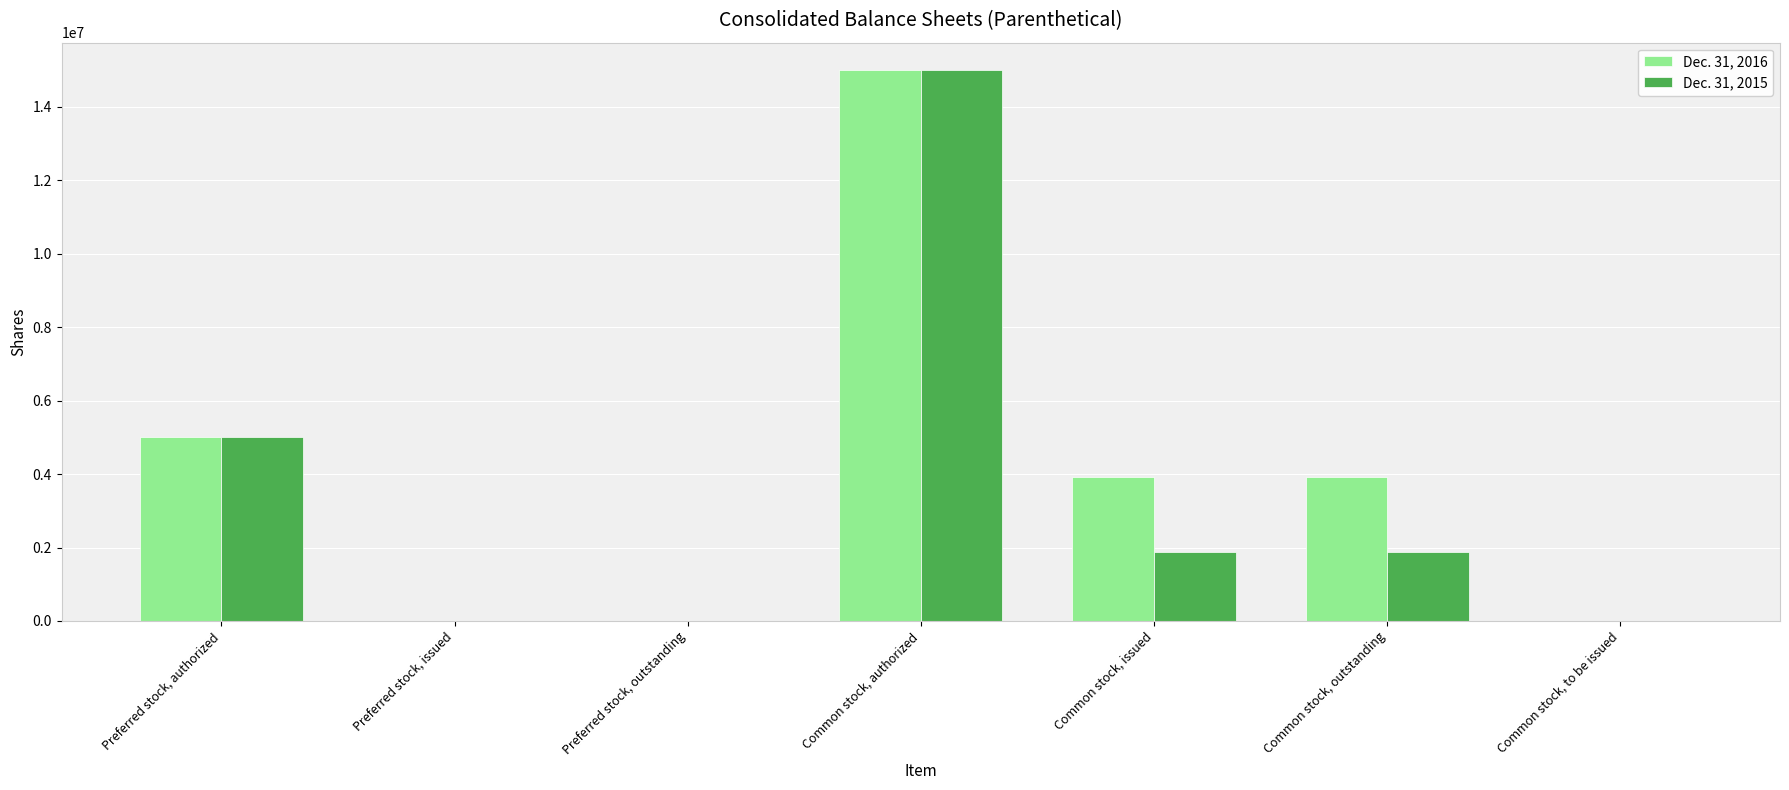

At which category is the sum across all series the highest?

Common stock, authorized